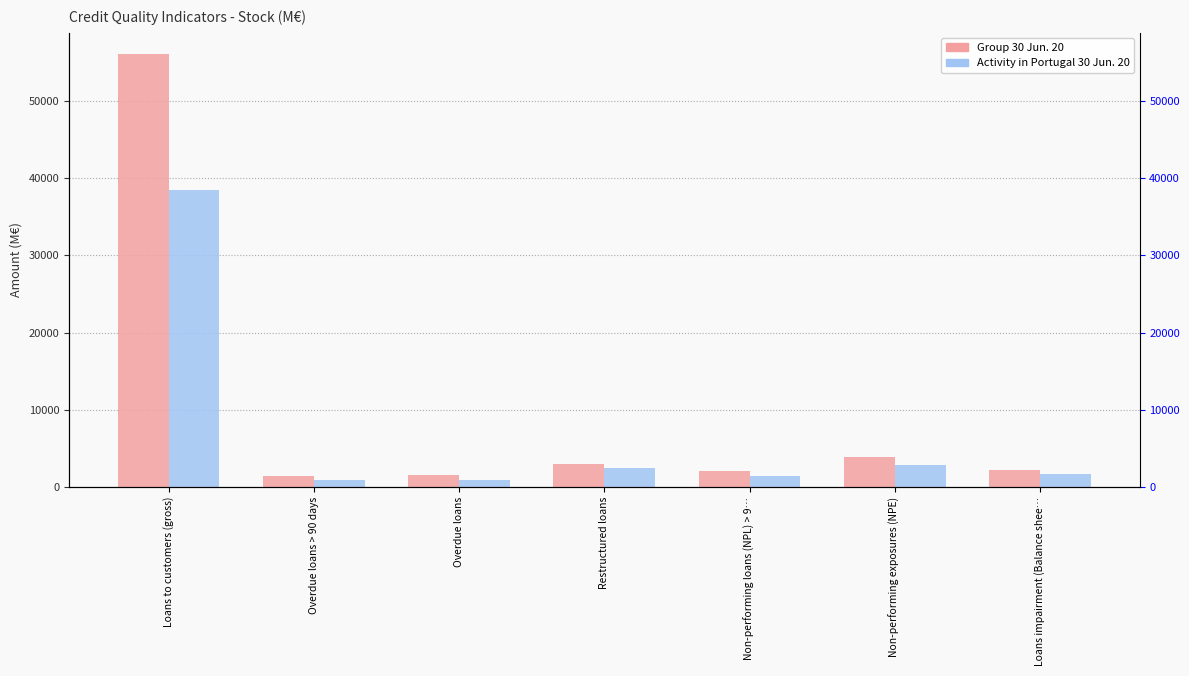

What is the label of the 3rd bar from the right?

Non-performing loans (NPL) > 9…